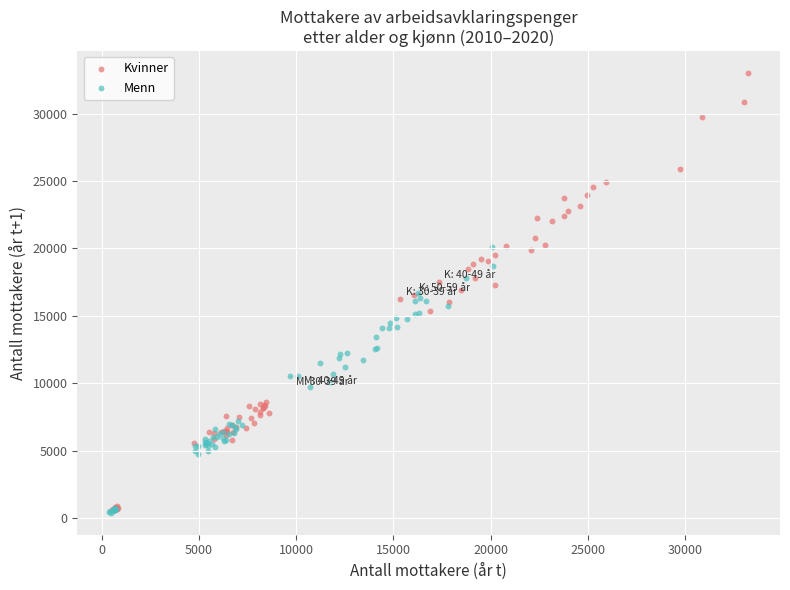

Which series contains the highest Y value?

Kvinner